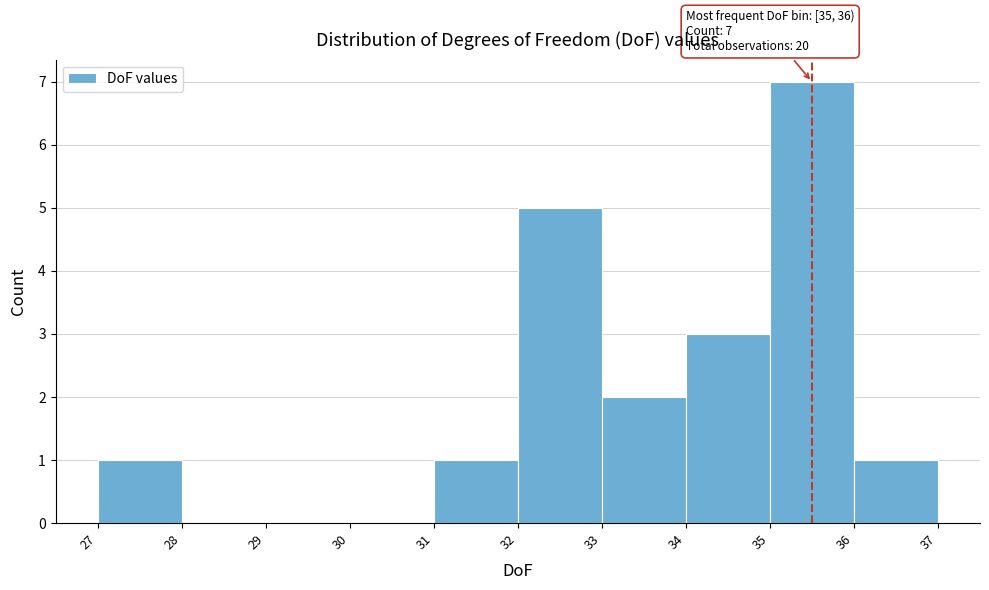

Over which range of the x-axis is the bar tallest?

35 to 36